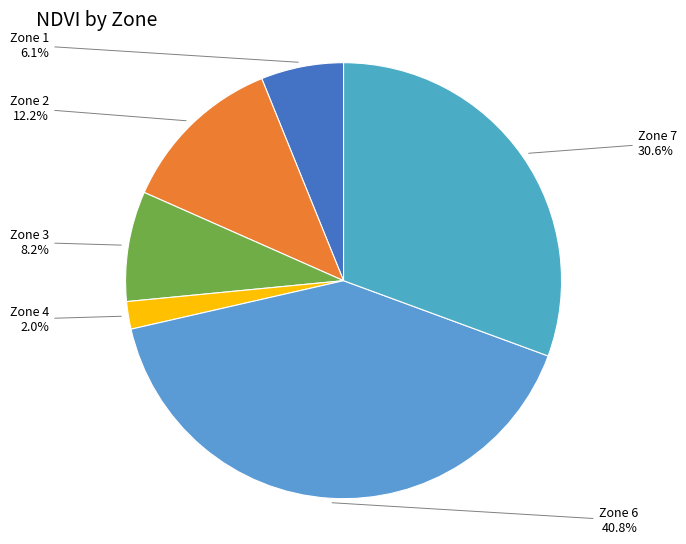

To the nearest percent, what is the average slice percentage?

17%